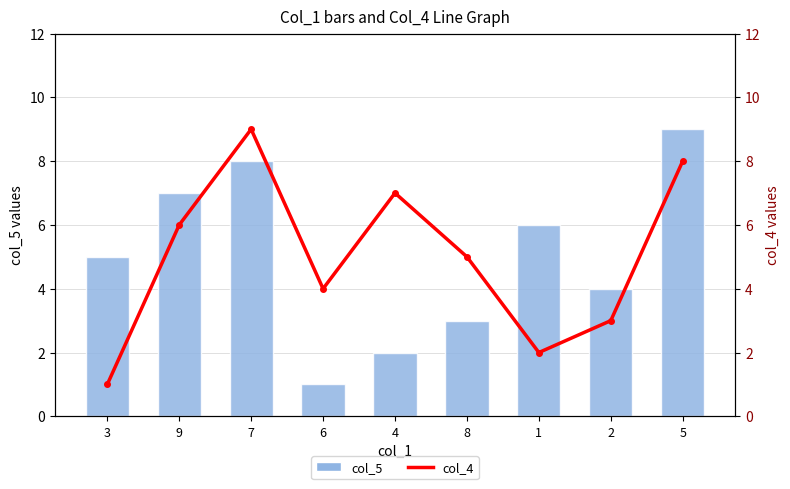

At how many categories does at least one series exceed 7?

2